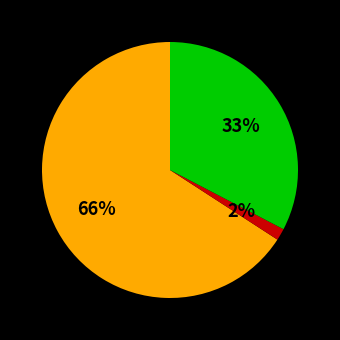

Is there a majority slice in this chart?

Yes